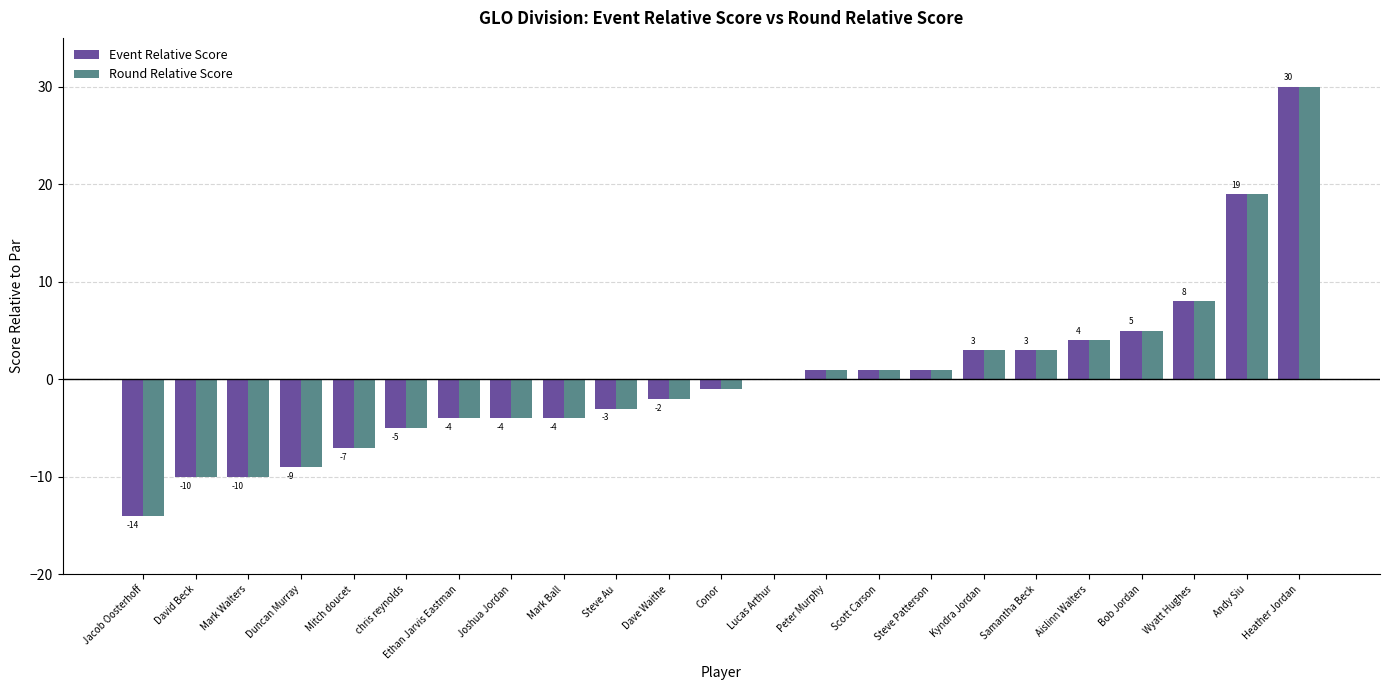

Count the number of categories in the chart.

23